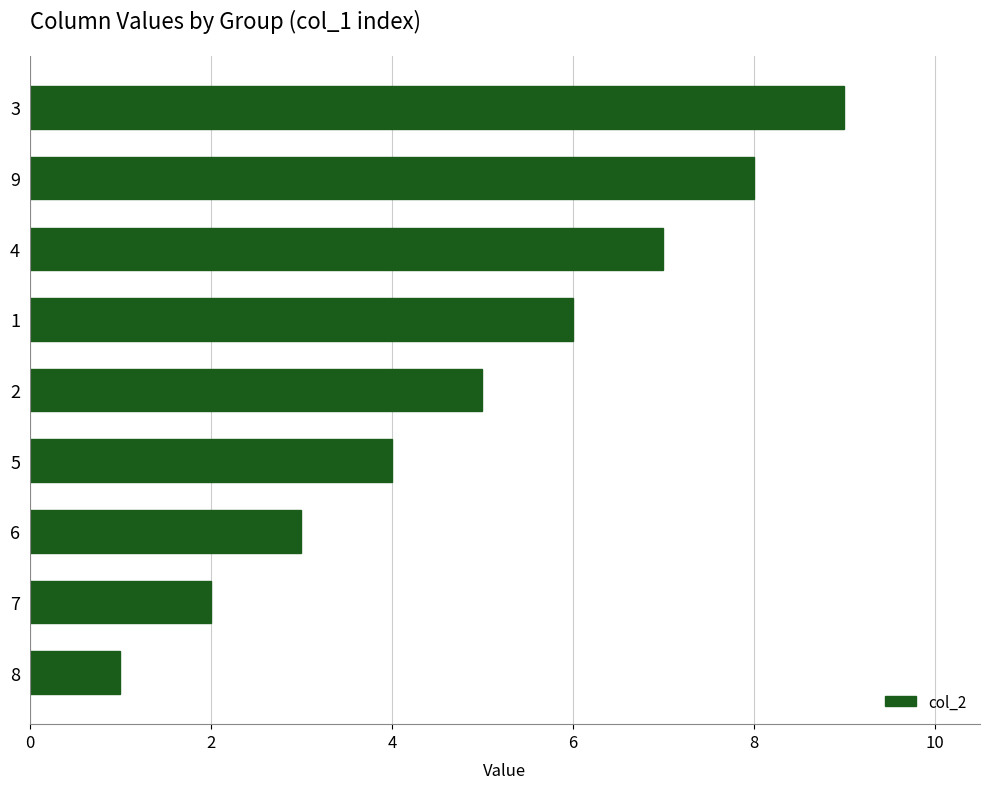

What is the average value?

5